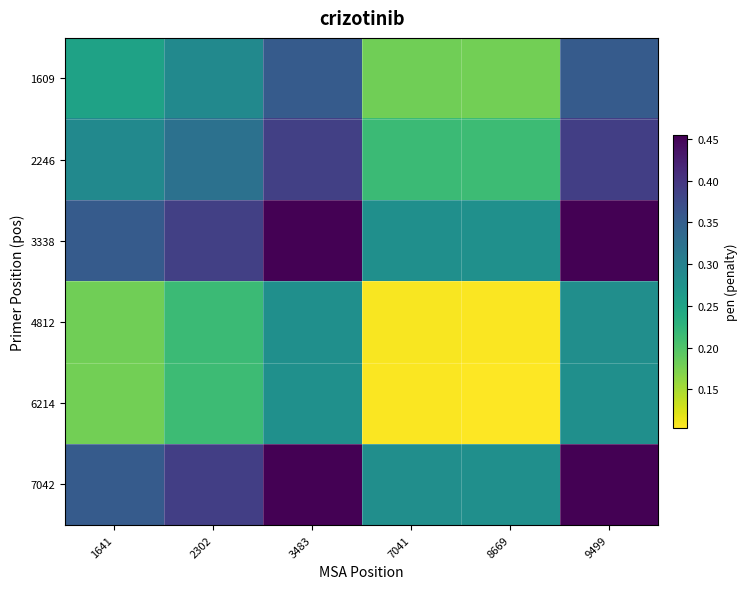

Rank the series by their maximum value, from lowest to highest.

6214, 4812, 1609, 2246, 3338, 7042